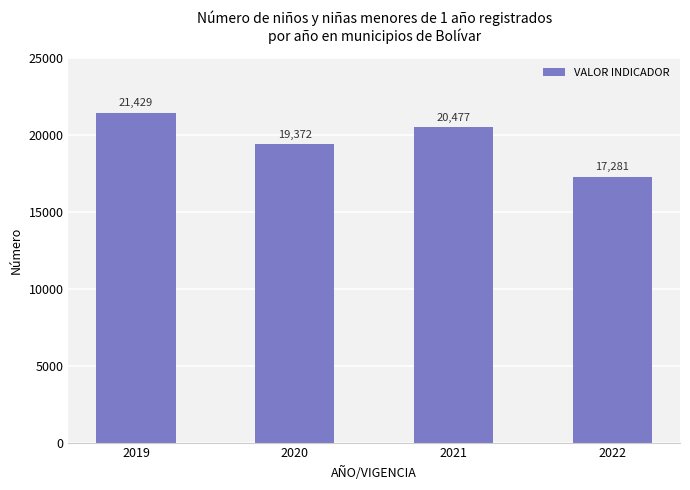

Rank the categories by value from highest to lowest.

2019, 2021, 2020, 2022